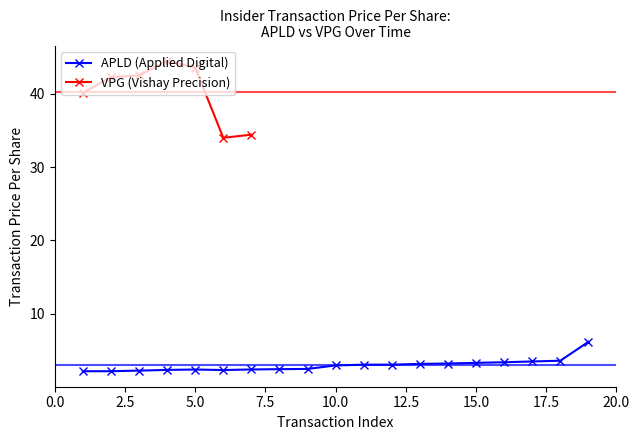

Does the chart display data point markers on the line(s)?

Yes